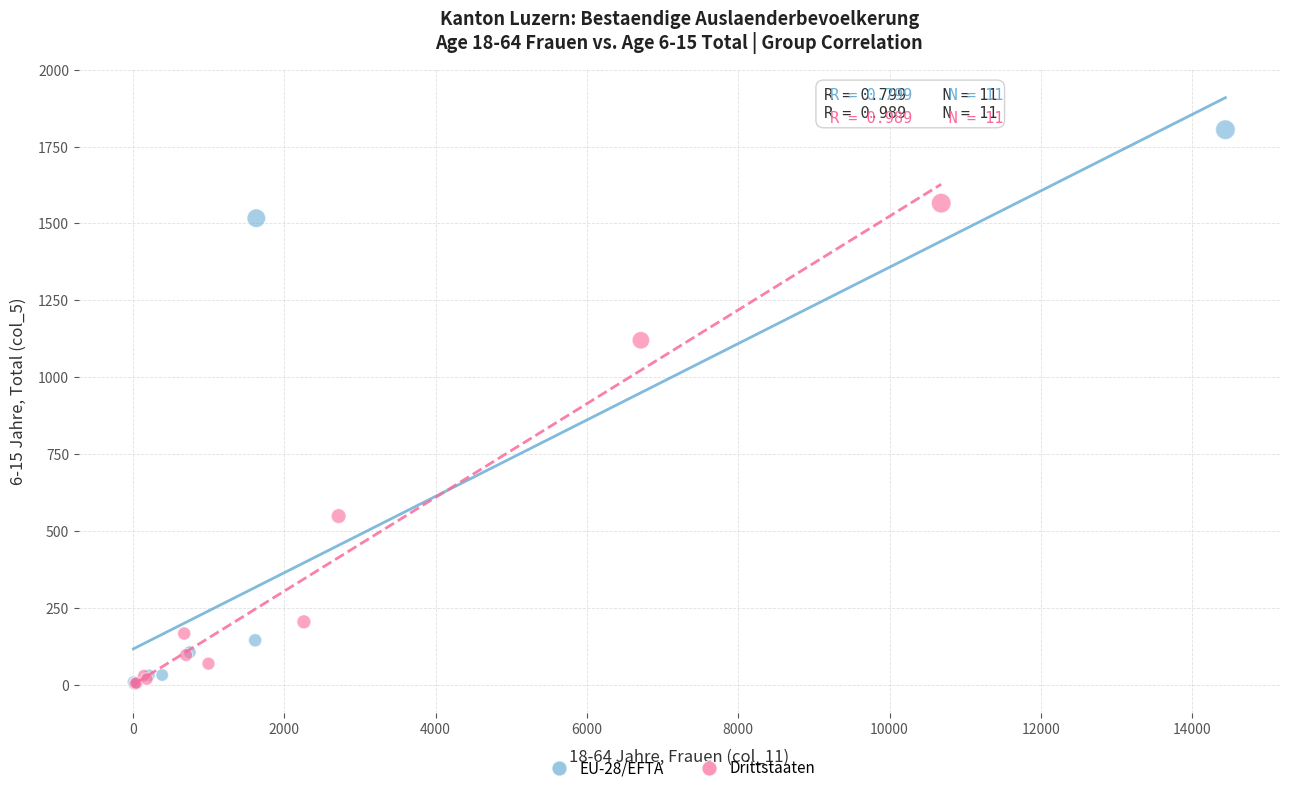

What are all the series names shown in the legend?

EU-28/EFTA, Drittstaaten